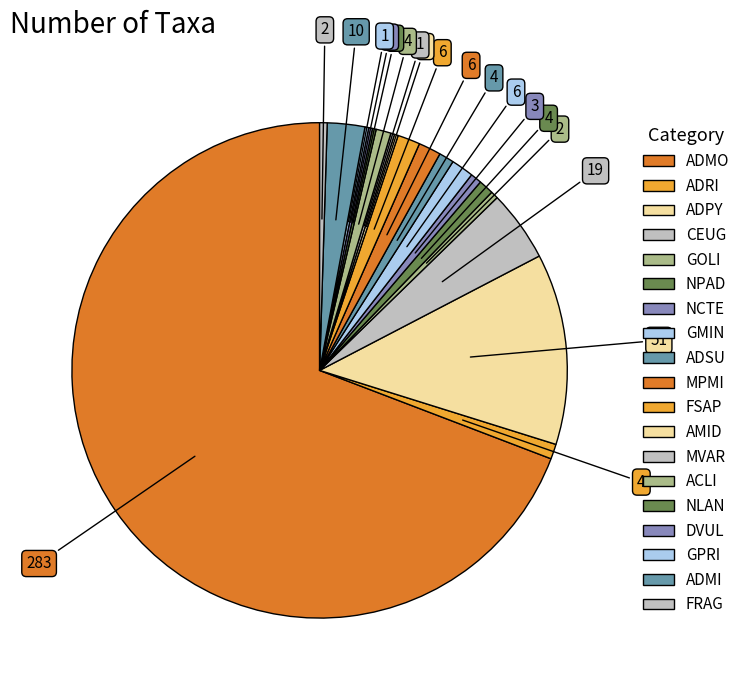

What percentage is the ADSU slice, to the nearest percent?

1%